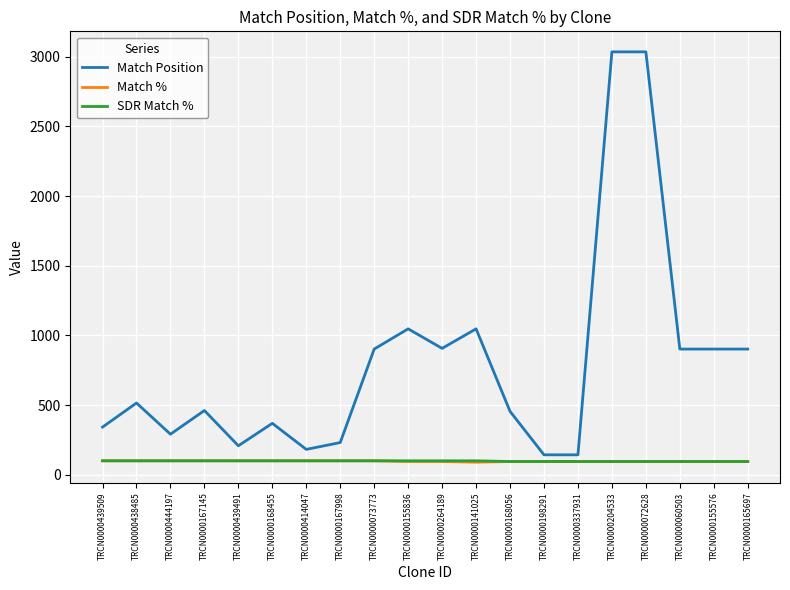

The SDR Match % series shows 100 at TRCN0000167145. True or false?

True